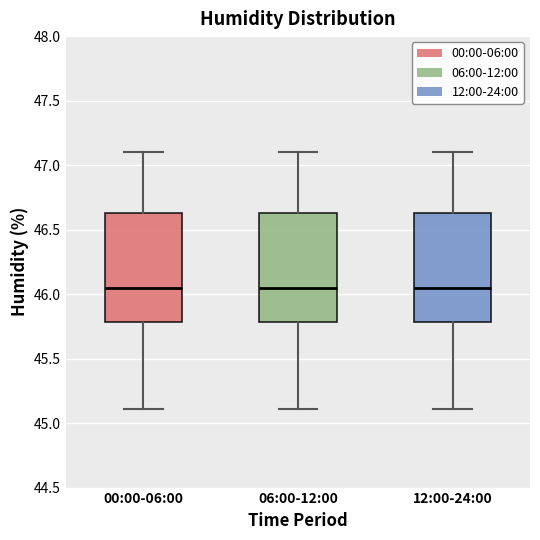

Reading left to right, read every box against the y-axis: the position of its median line, the range the box covers, and the ends of its whiskers. The values are not printed on the chart, so give them approximately, as read against the axis.

00:00-06:00: median 46.05, box 45.80 to 46.65, whiskers 45.10 to 47.10
06:00-12:00: median 46.05, box 45.80 to 46.65, whiskers 45.10 to 47.10
12:00-24:00: median 46.05, box 45.80 to 46.65, whiskers 45.10 to 47.10